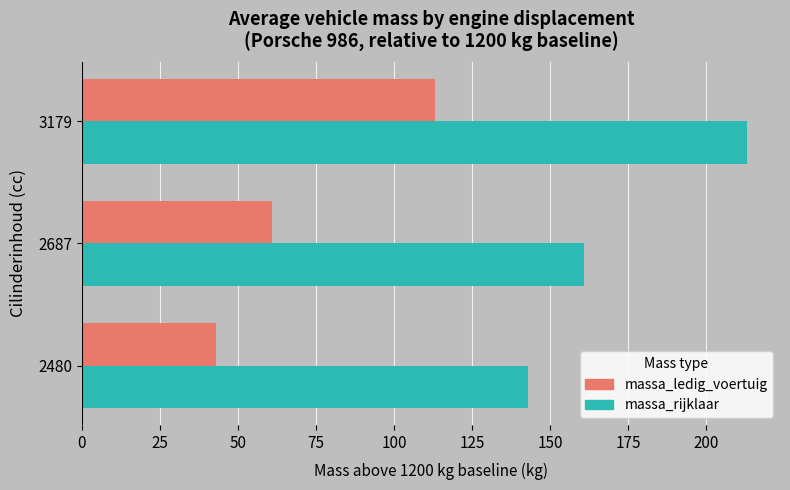

Which category has the highest value across all series?

3179